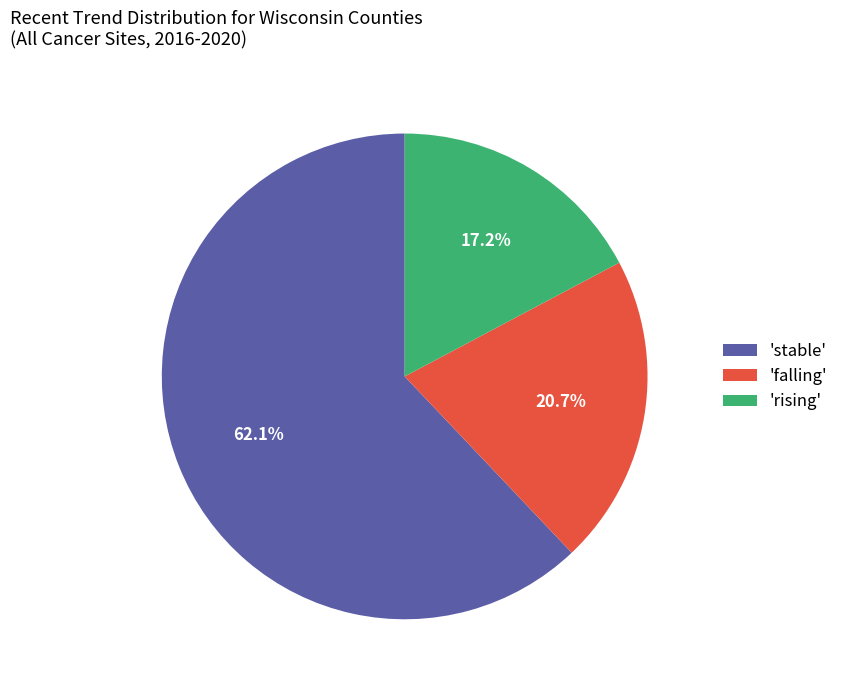

What is the largest slice in the pie chart?

'stable'